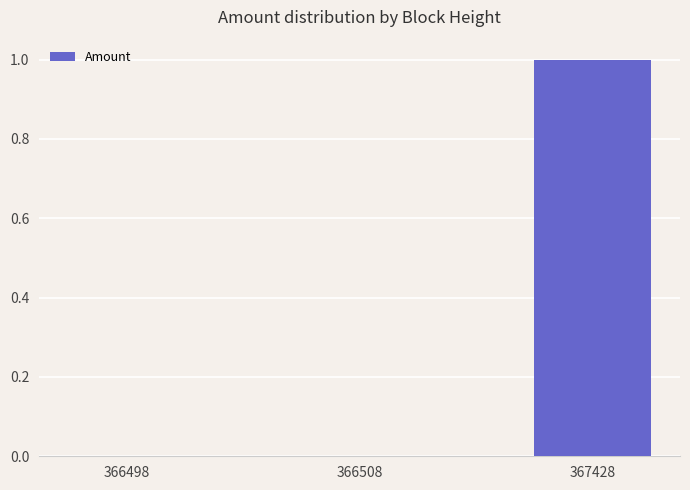

What is the difference between the values at 366498 and 367428?

1.0